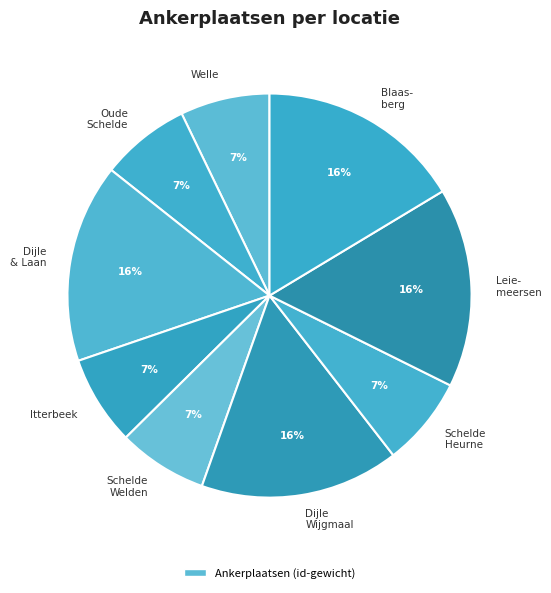

True or false: Oude Schelde accounts for 7% of the total.

True